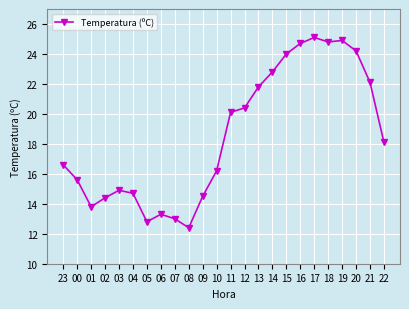

What is the greatest value displayed?

25.1